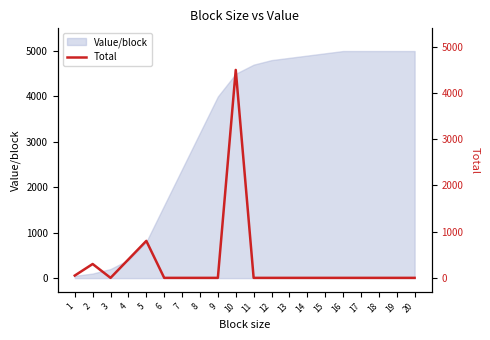

Where is the first local minimum?

3